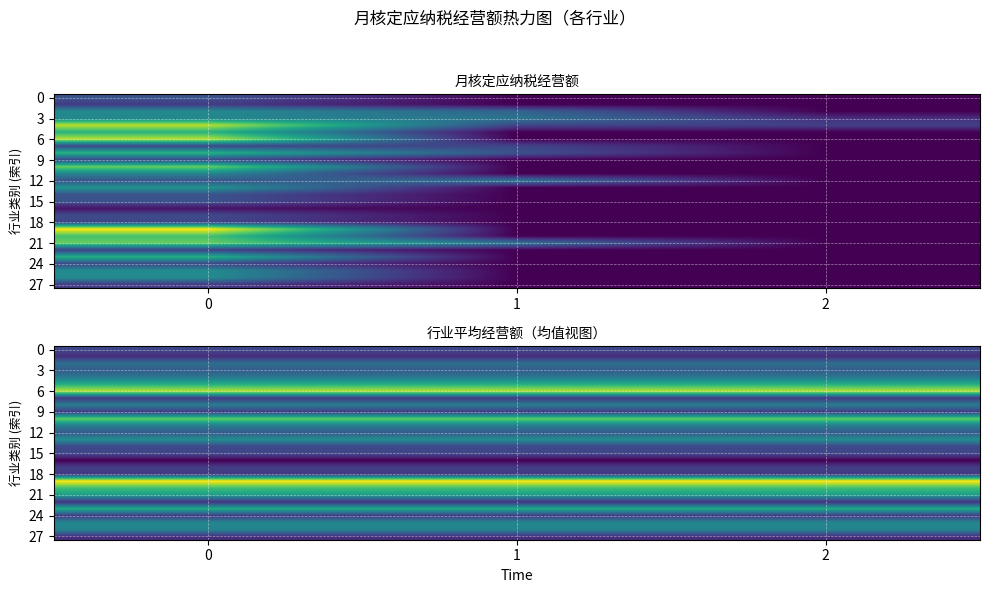

What is the sum of all row_21 values?

135000.0